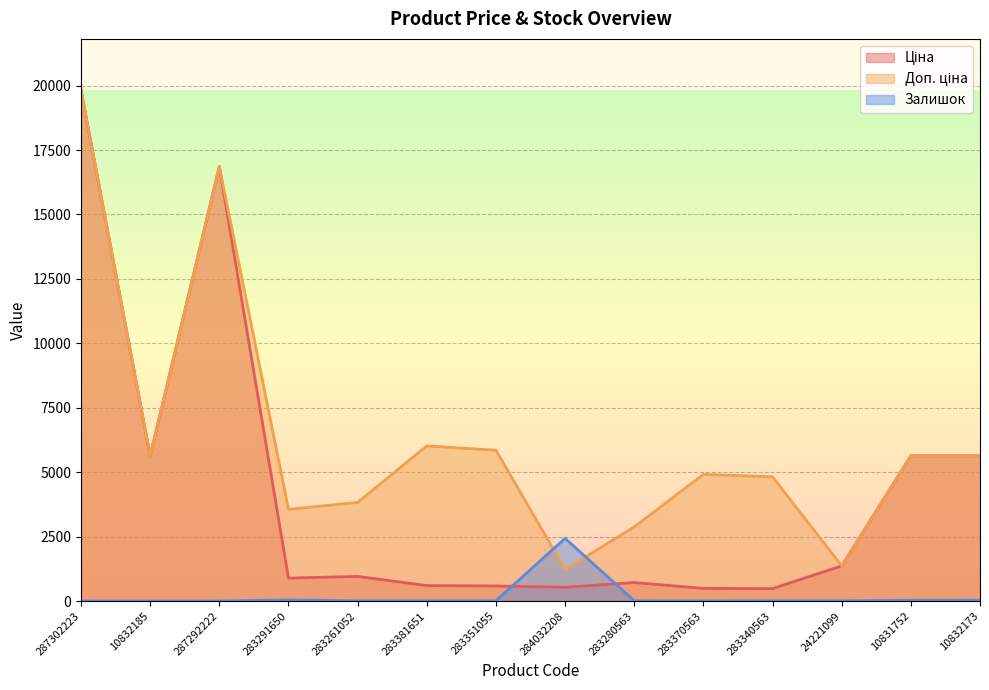

How many distinct data groups are displayed?

3